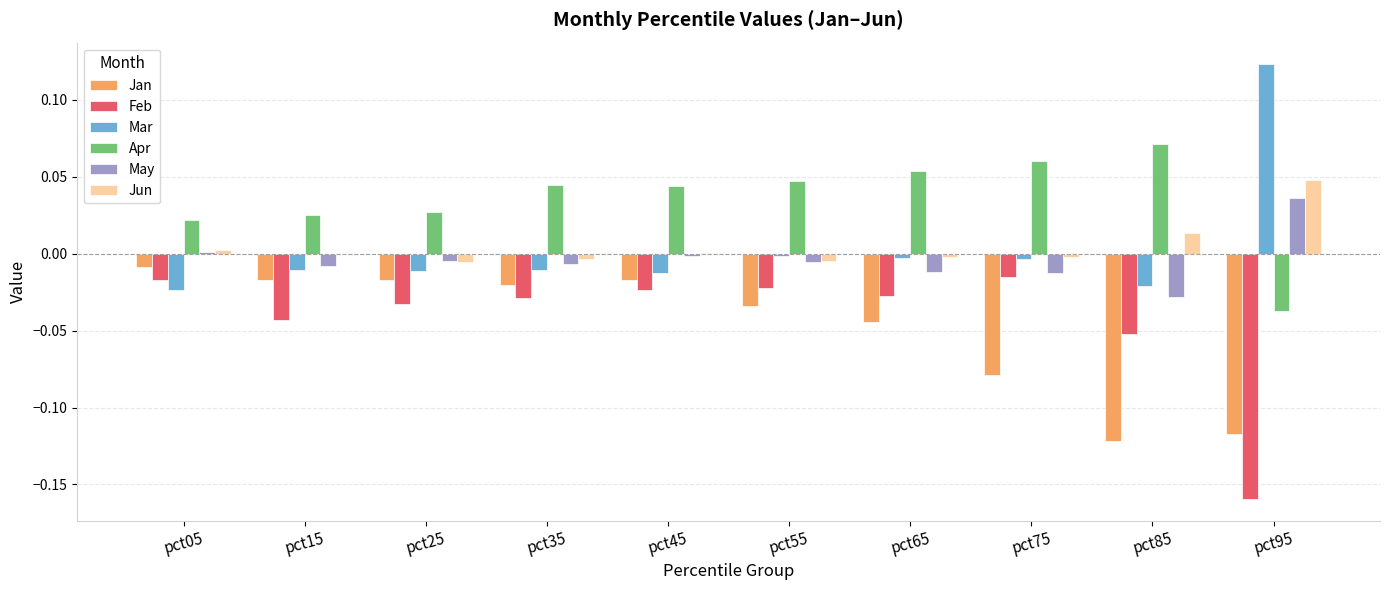

Which series has the largest total across all categories?

Apr